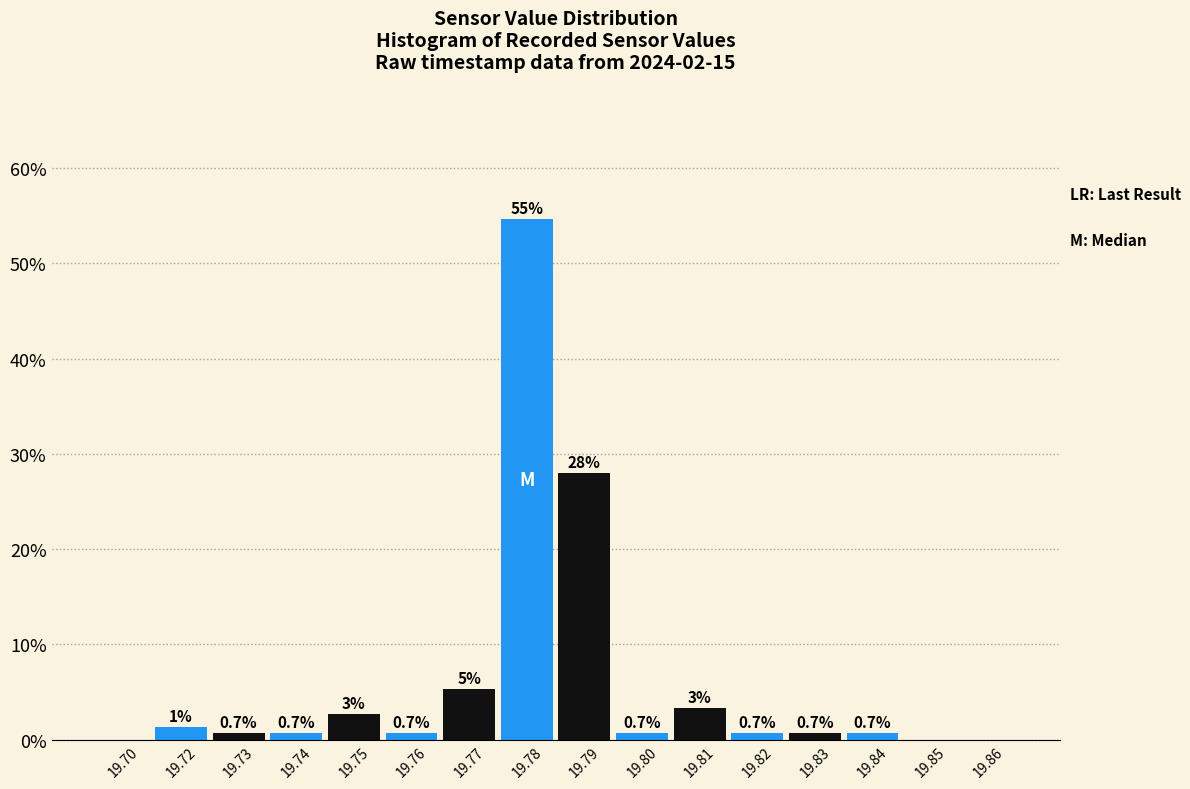

True or false: the data shows 0.7 at 19.73.

True